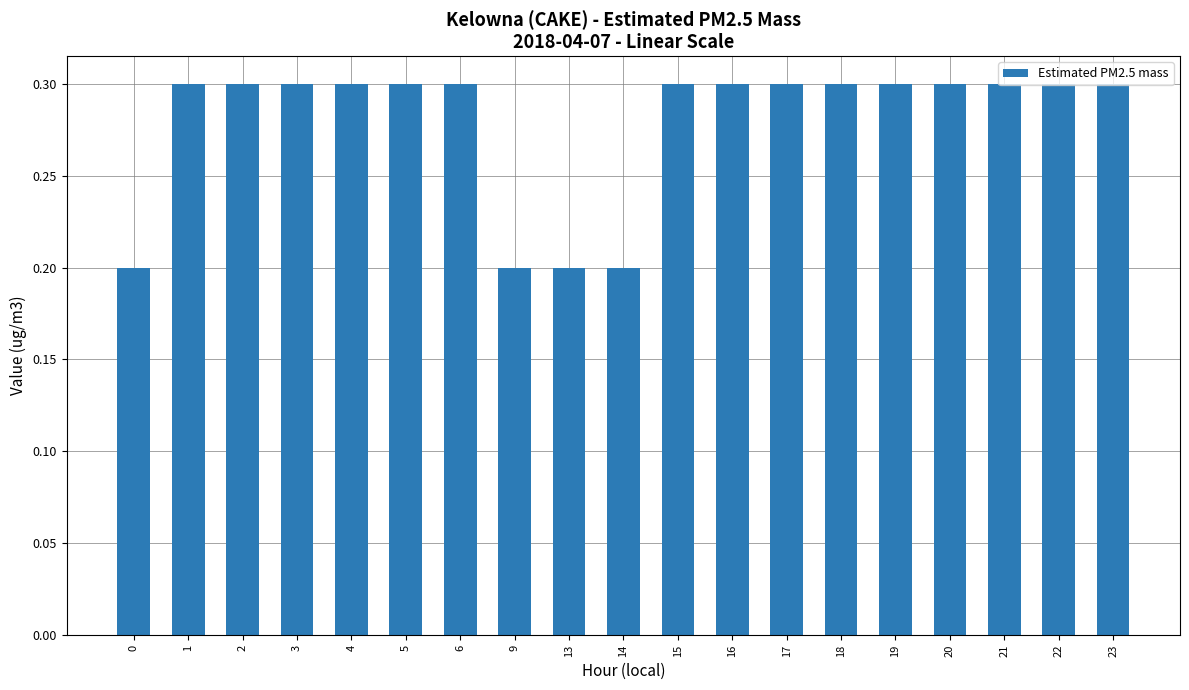

What is the value of the 10th bar from the left?

0.2